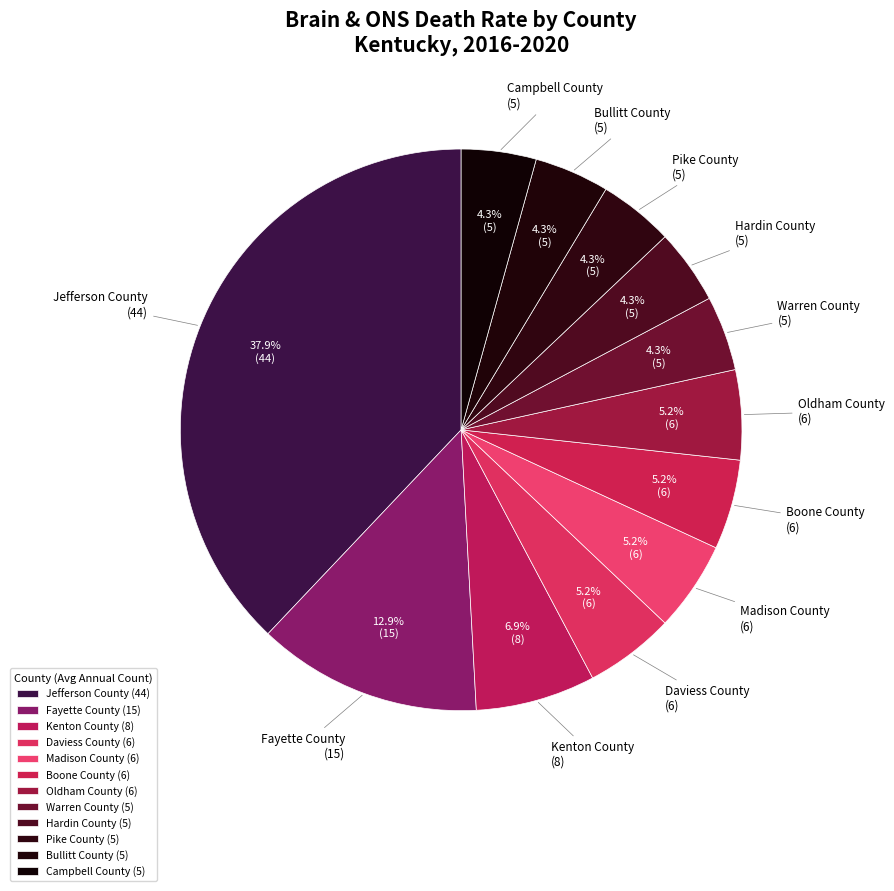

To the nearest percent, what percentage of the pie is Madison County?

5%